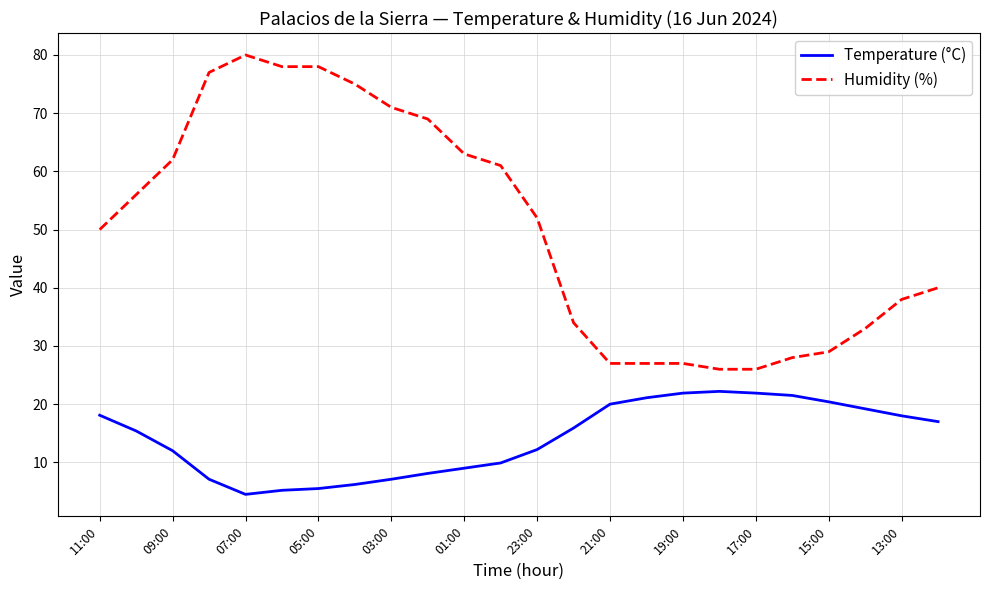

Does the chart have visible grid lines?

Yes